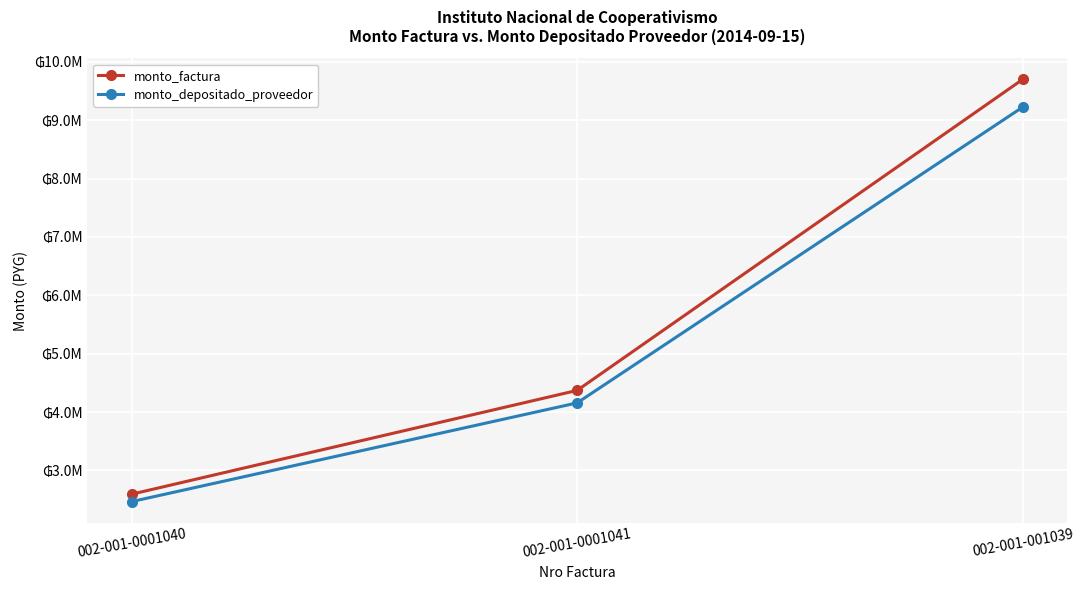

What is the label of the 3rd point from the right?

002-001-0001040